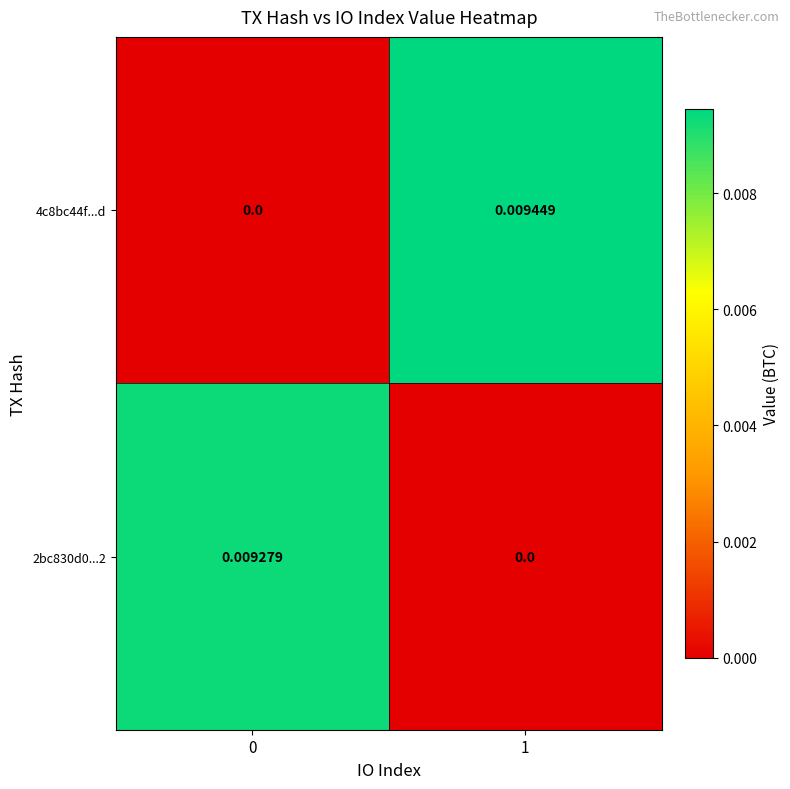

Which series changed the most between 0 and 1?

4c8bc44f...d